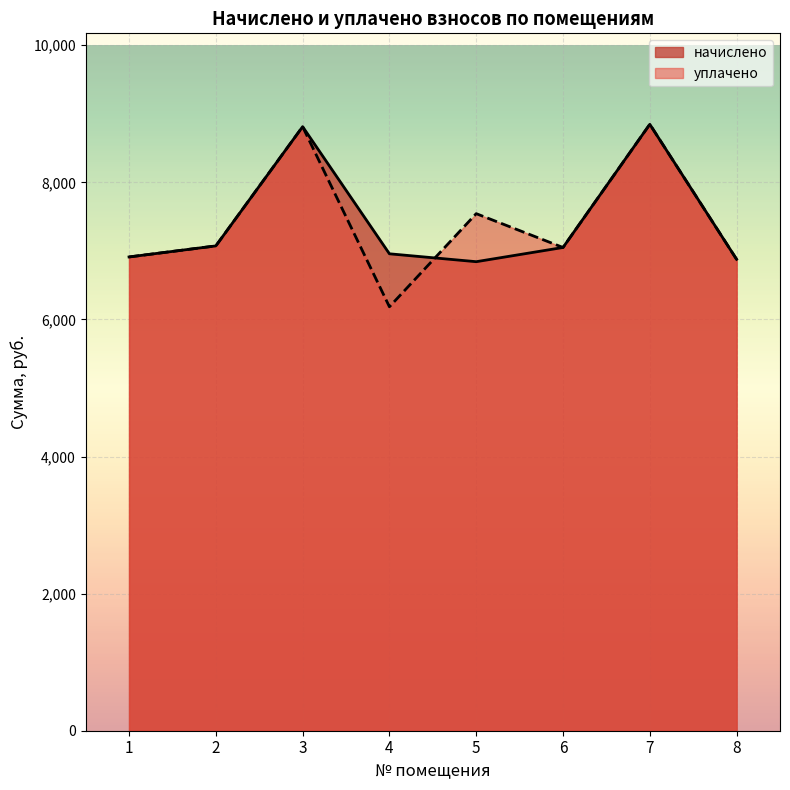

What is the sum of the начислено values at 1 and 6?

13962.2